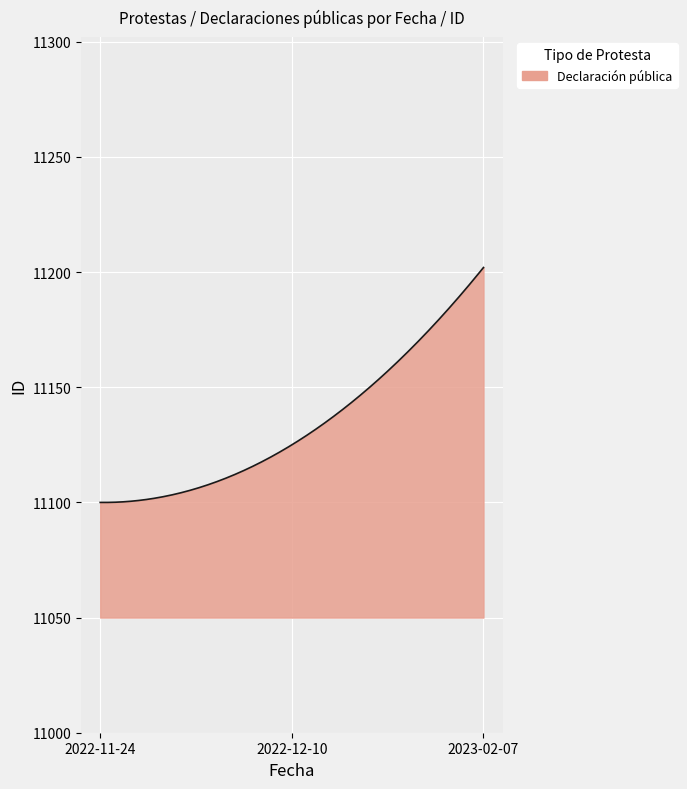

What is the difference between the maximum and minimum values?

102.0